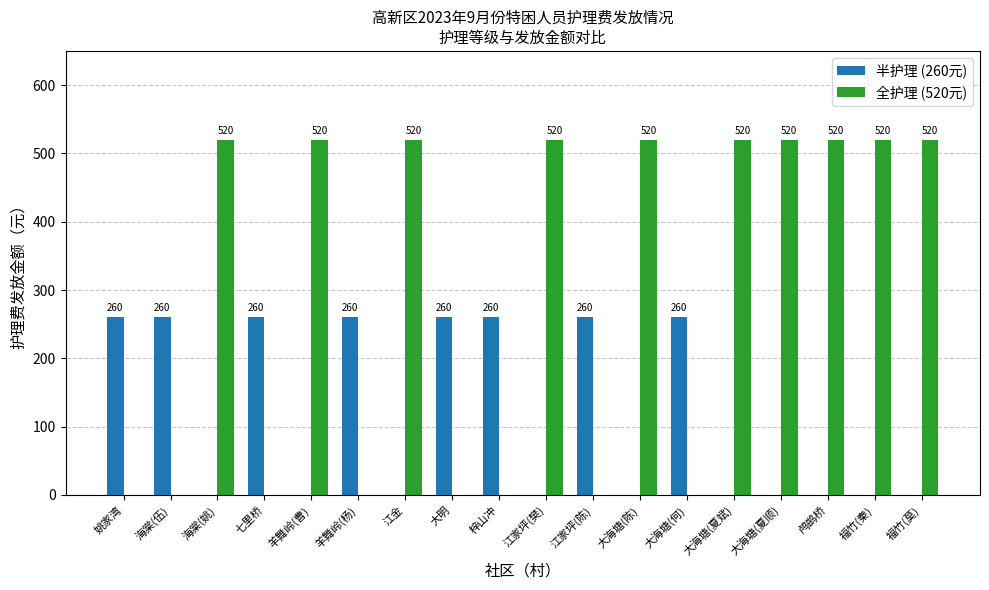

Is it true that 全护理 (520元) equals -270 at 大明?

False